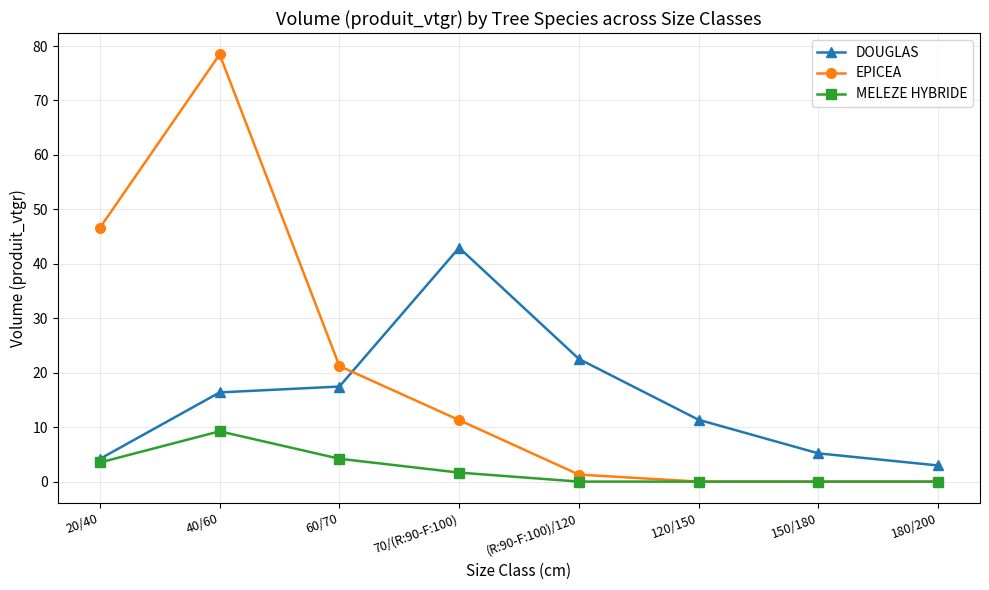

The value of EPICEA at 20/40 is 46.6. True or false?

True